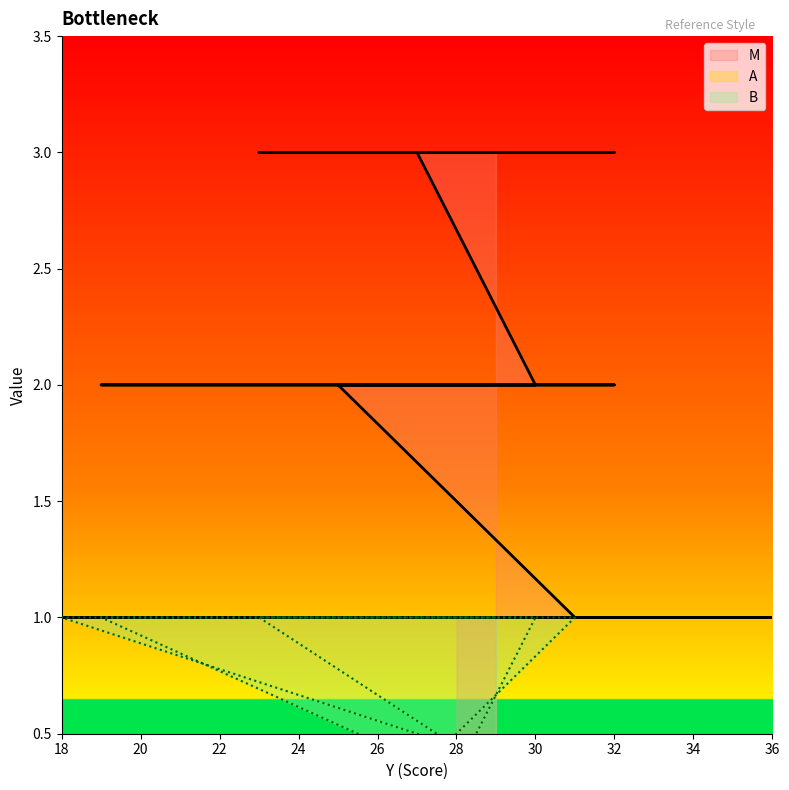

At how many categories does at least one series exceed 2?

4